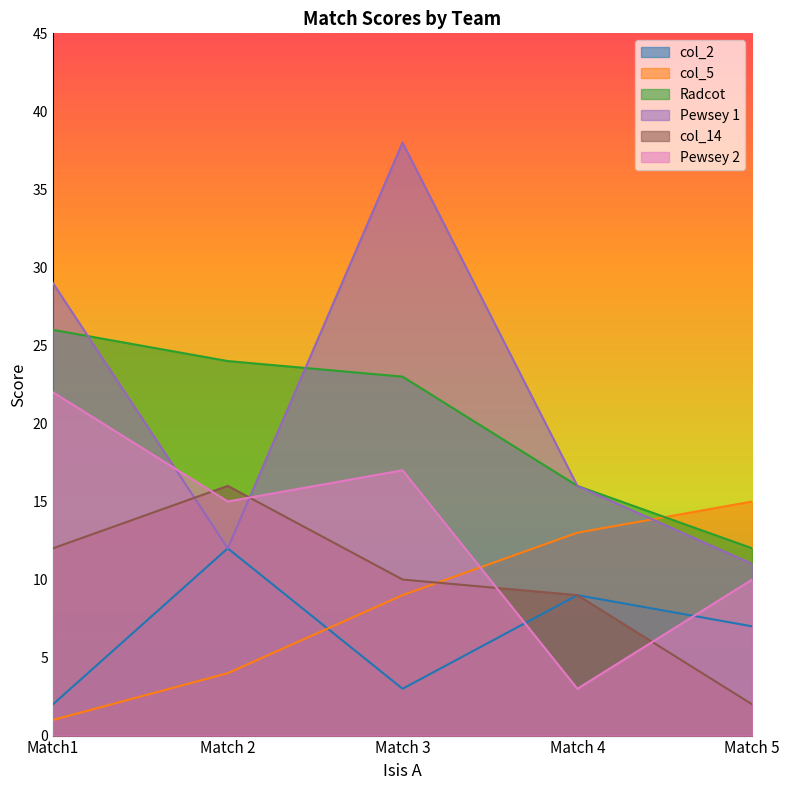

What is the spread (max minus min) of values at Match 4?

13